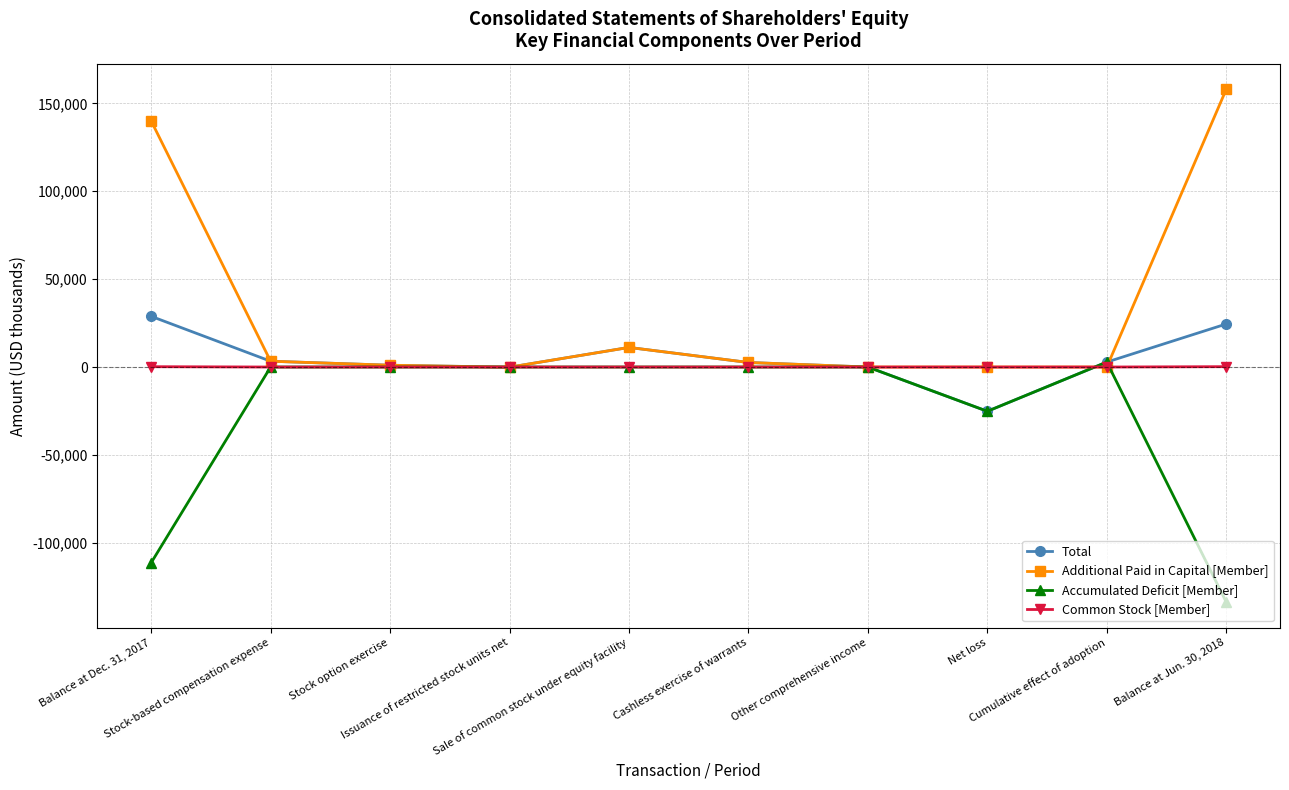

What is the difference between the Total values at Issuance of restricted stock units net and Net loss?

25085